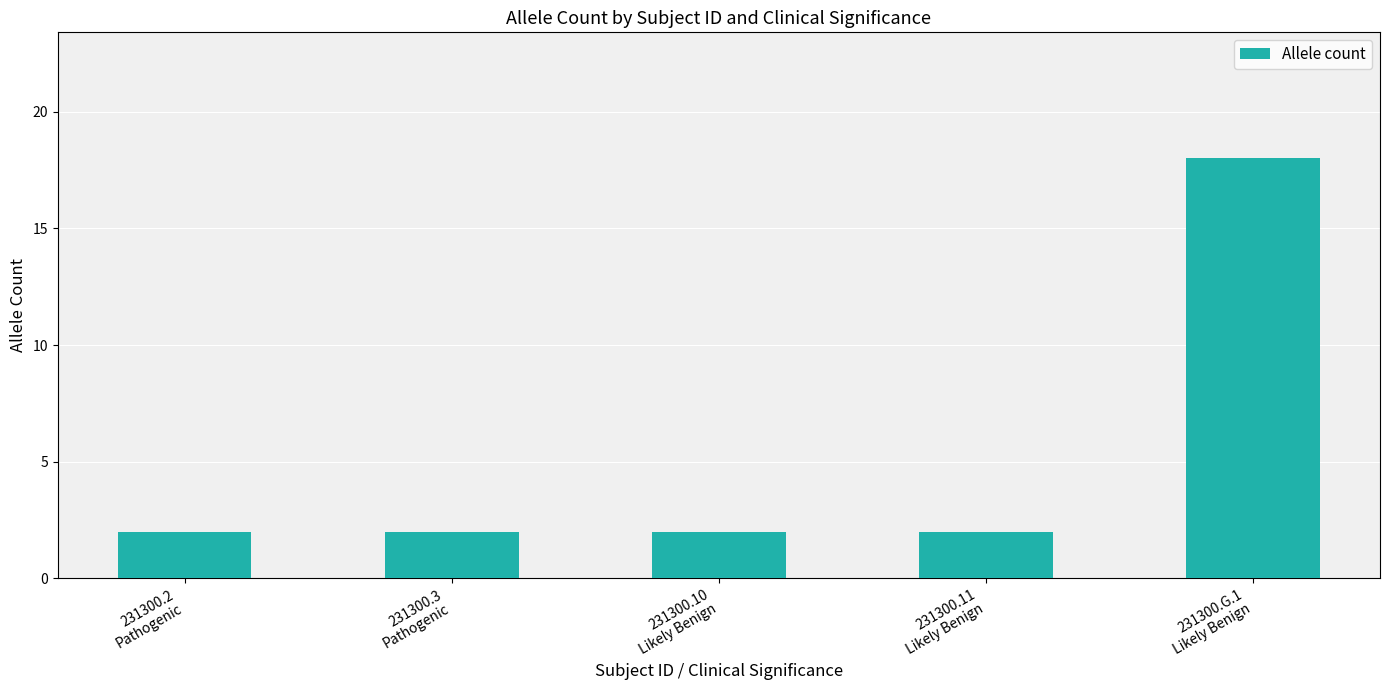

How many bars are there in total?

5